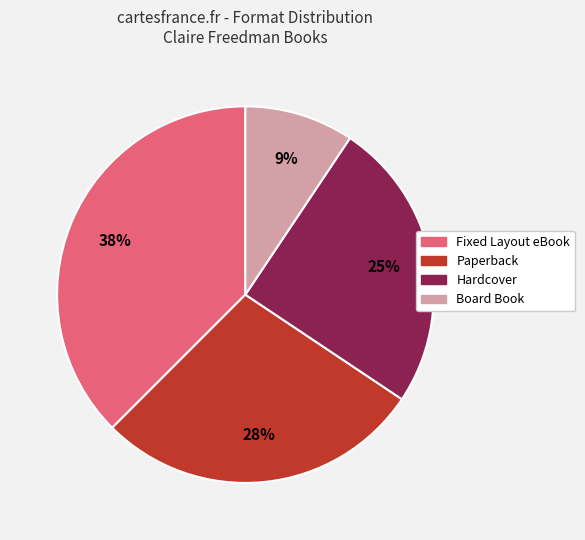

Rank the categories by value from highest to lowest.

Fixed Layout eBook, Paperback, Hardcover, Board Book